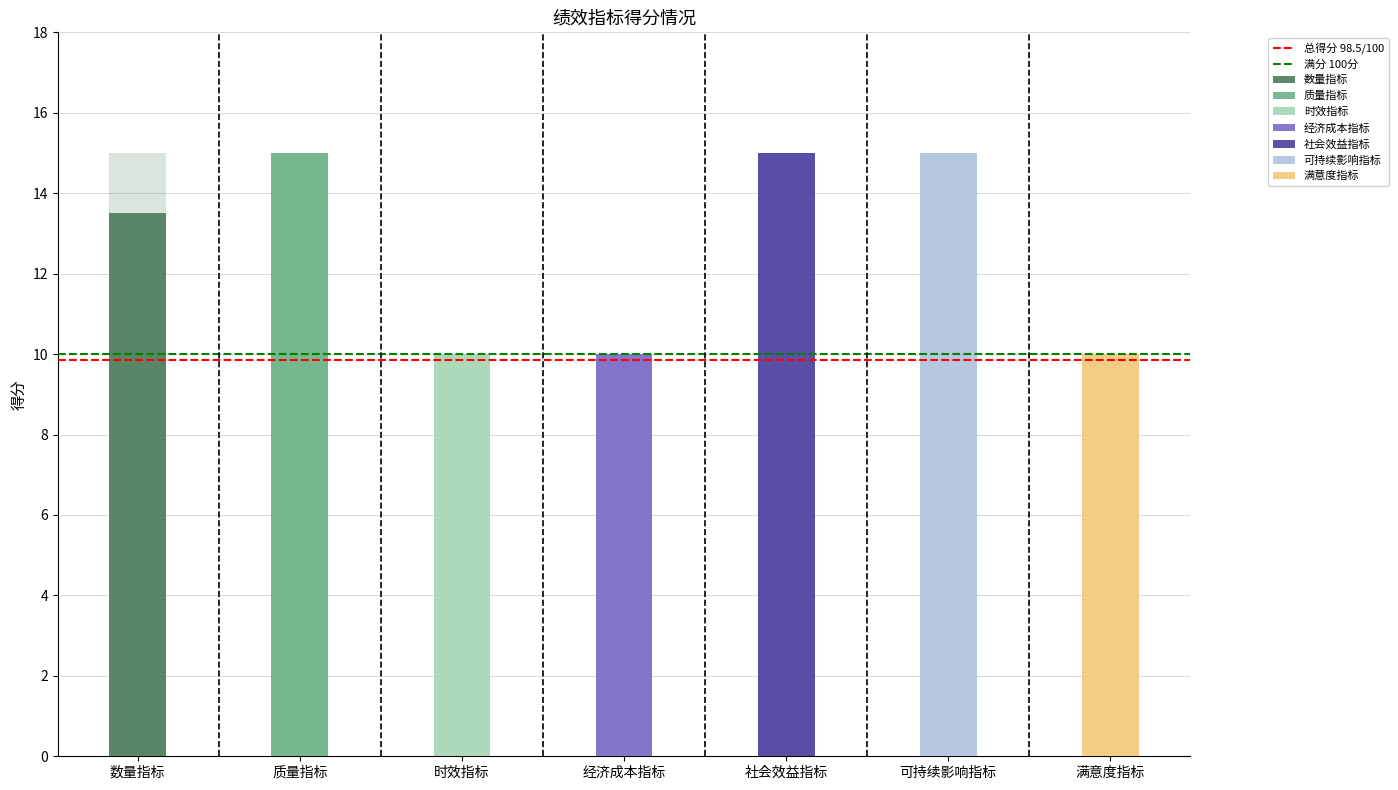

Is the value of 总得分 98.5/100 at 质量指标 greater than the value of 满分 100分 at 数量指标?

No